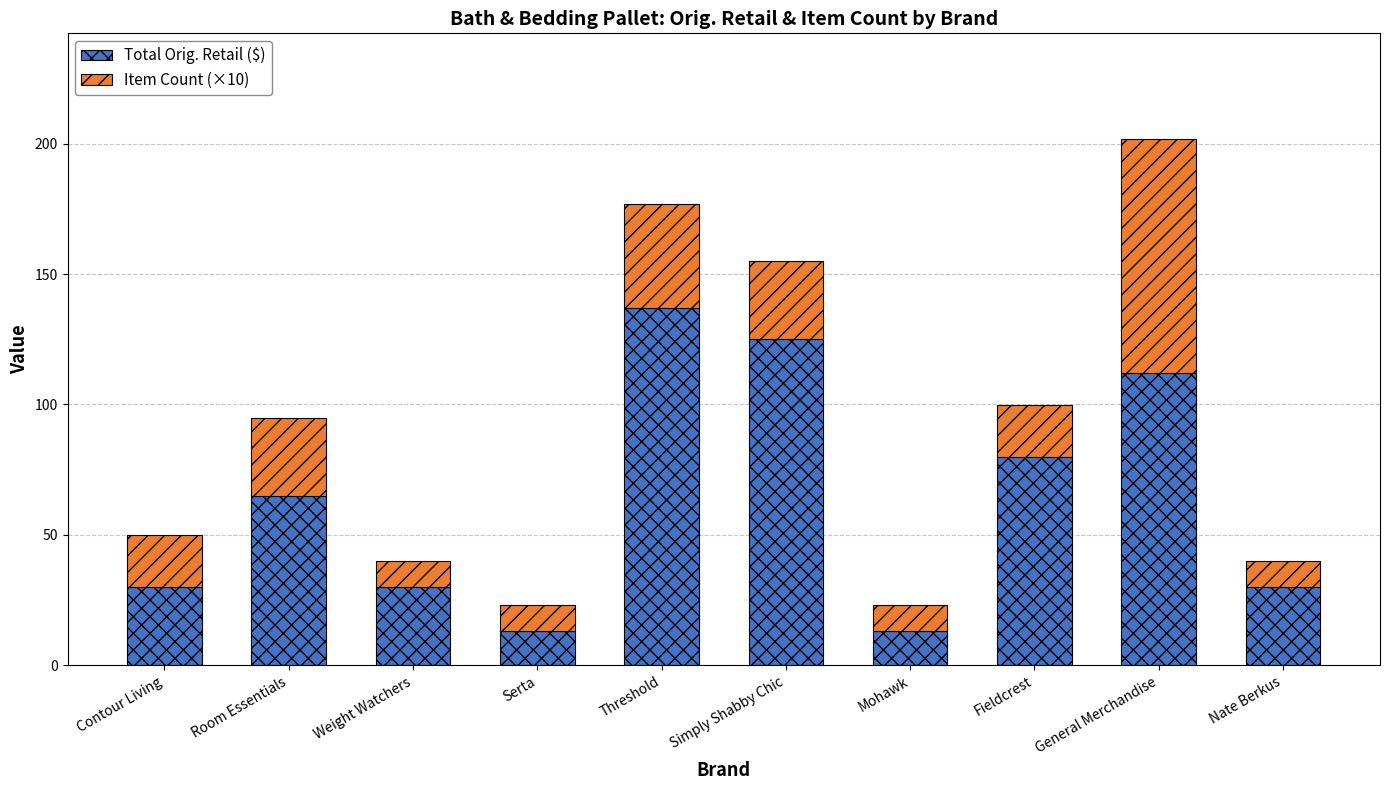

What is the value of the Total Orig. Retail ($) bar at the 3rd from the left?

30.0